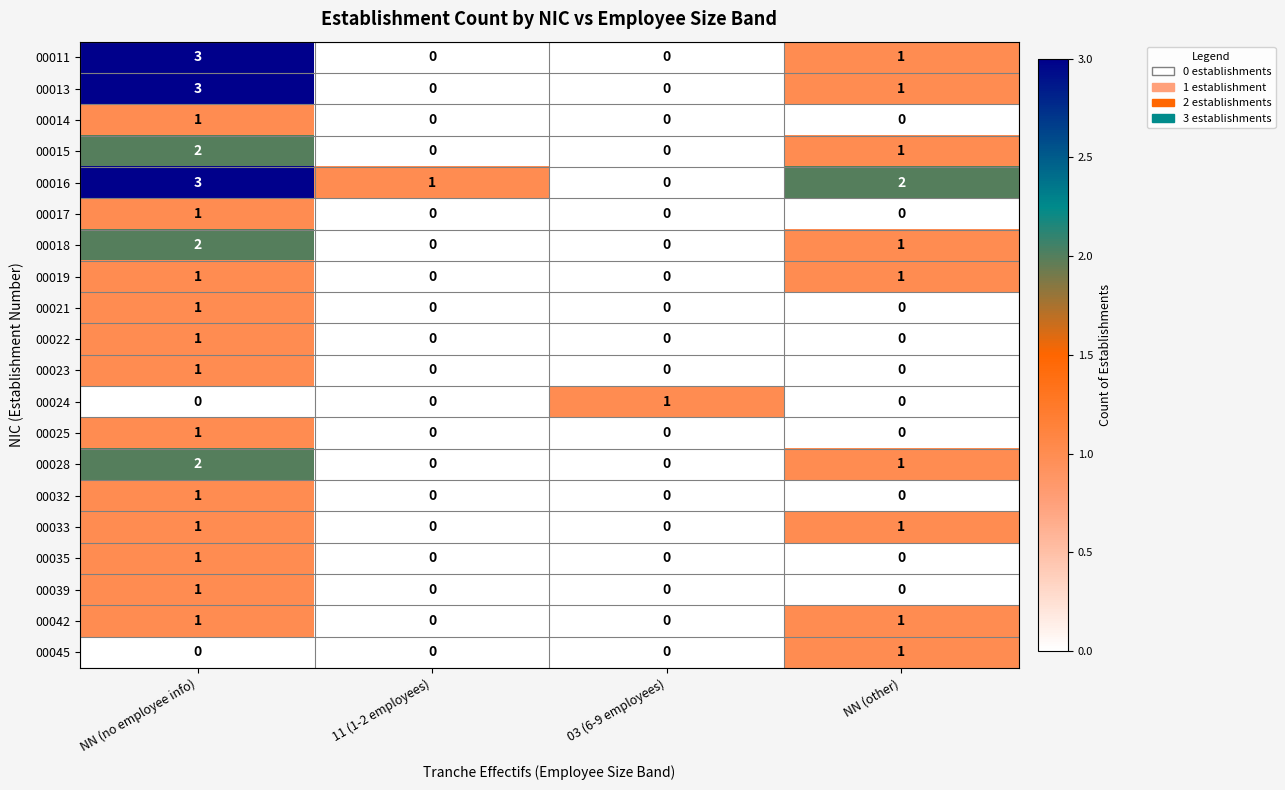

The value of 00016 at NN (other) is 2. True or false?

True